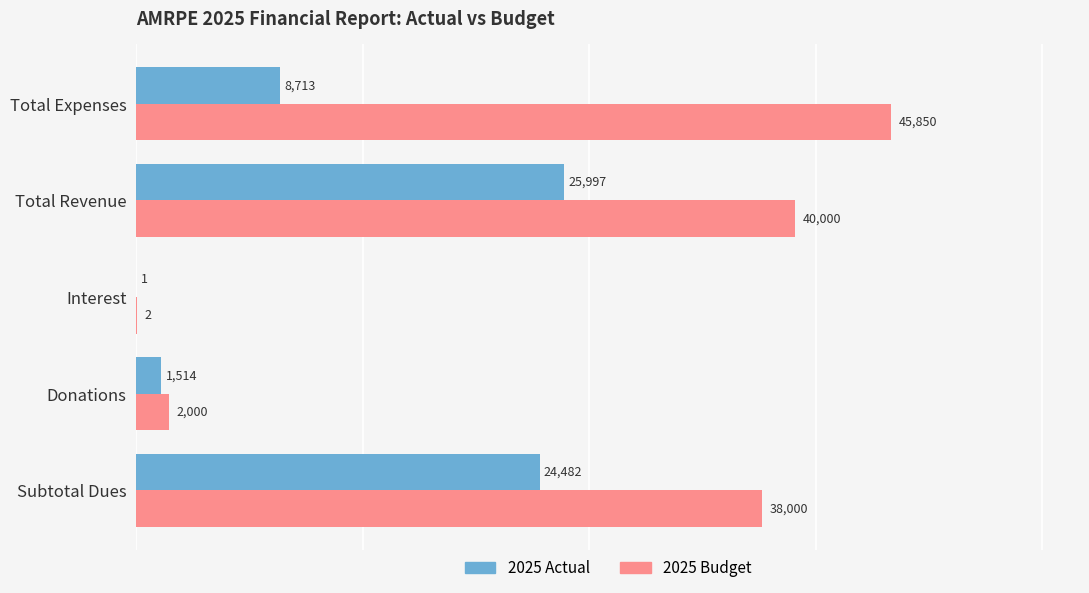

What is the maximum value shown in the chart?

45850.0